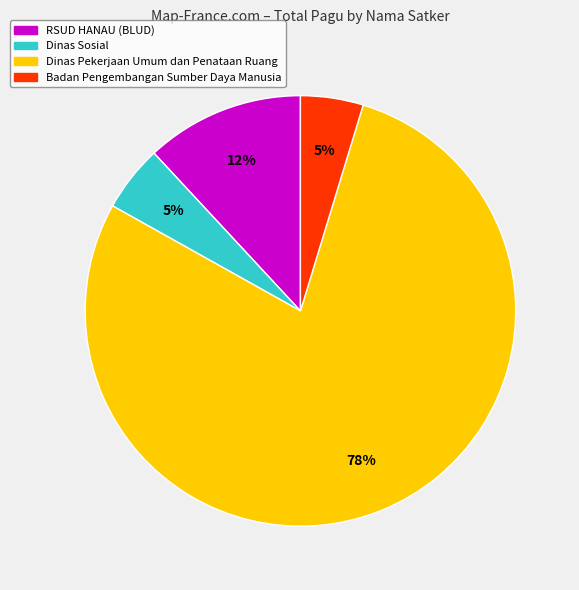

Is the sum of RSUD HANAU (BLUD) and Dinas Sosial greater than half?

No